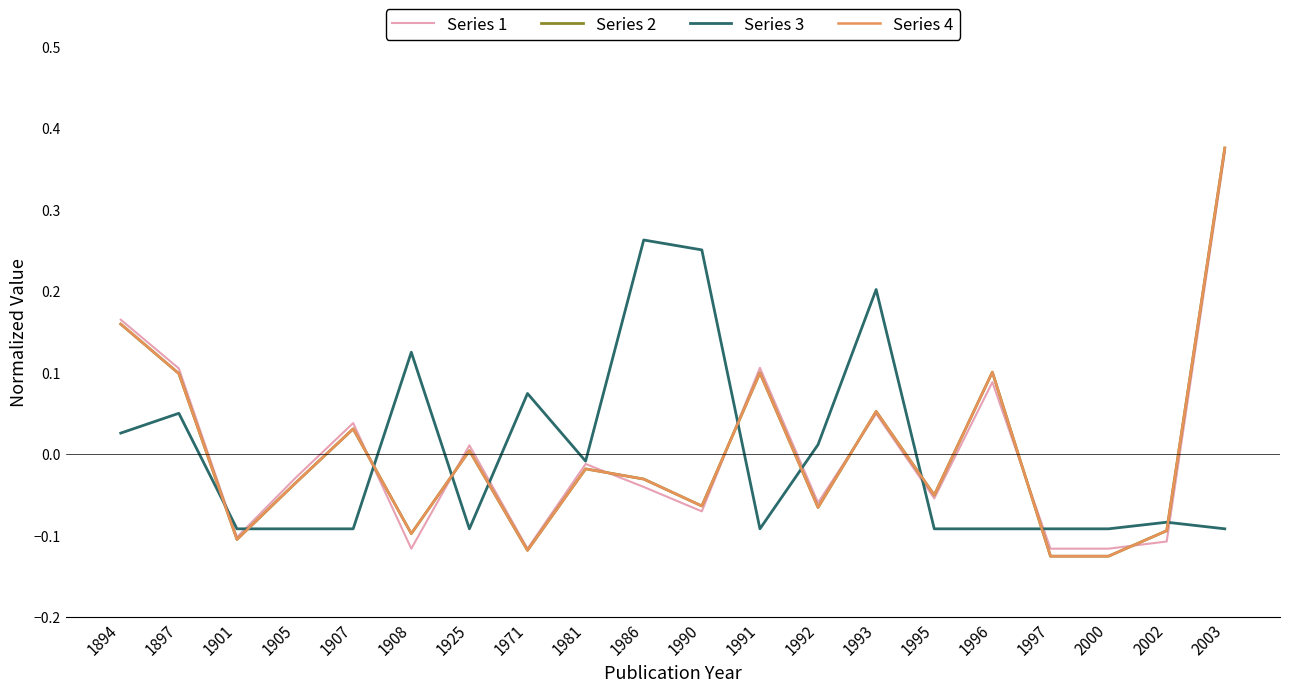

Is it true that Series 2 equals -0.1 at 1905?

False